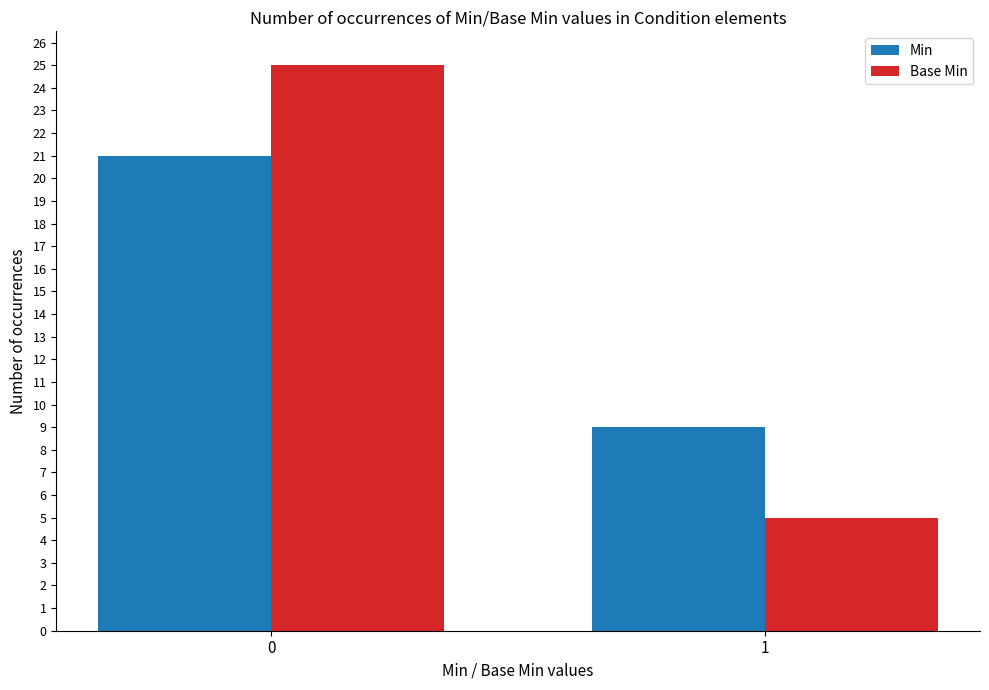

What is the lowest value of the Min series?

9